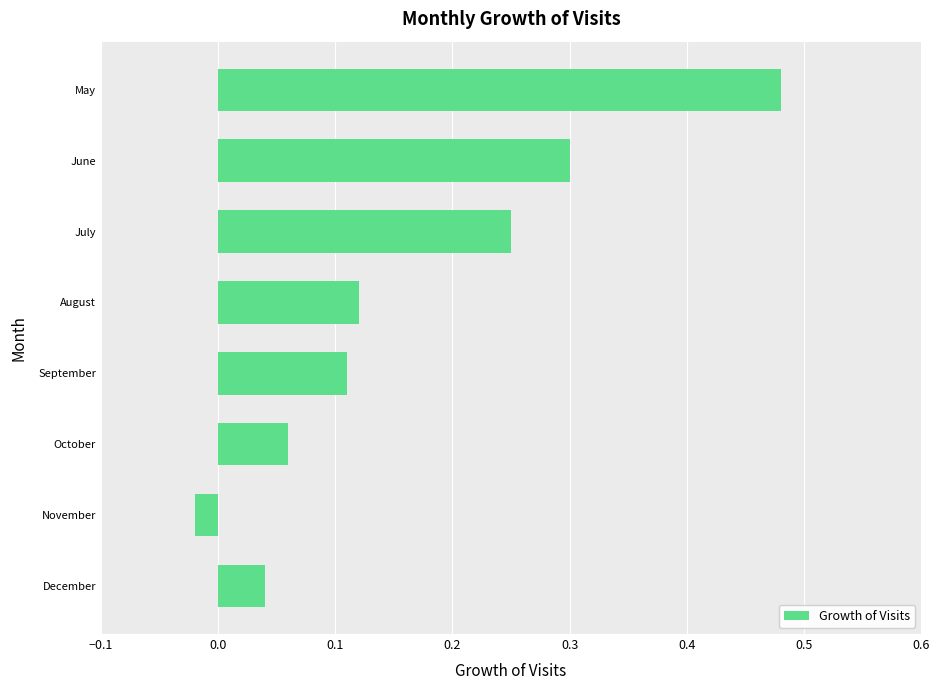

True or false: the data shows 0.2 at September.

False